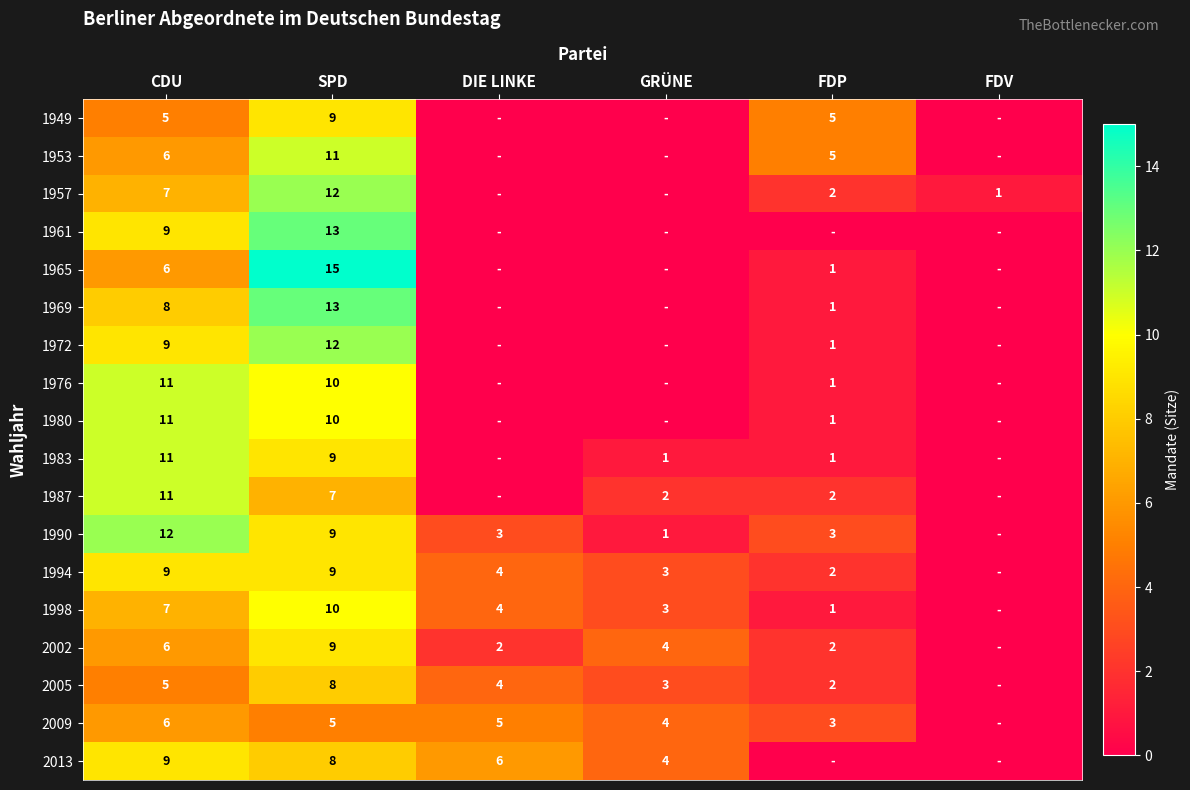

At which category is the sum across all series the highest?

SPD